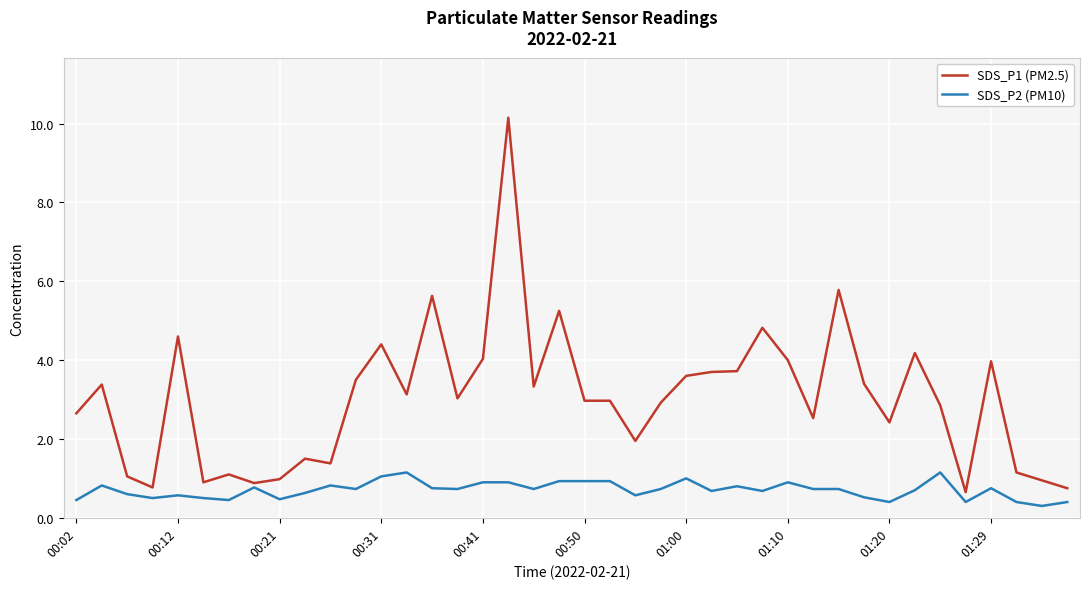

Which series has the widest spread of values?

SDS_P1 (PM2.5)